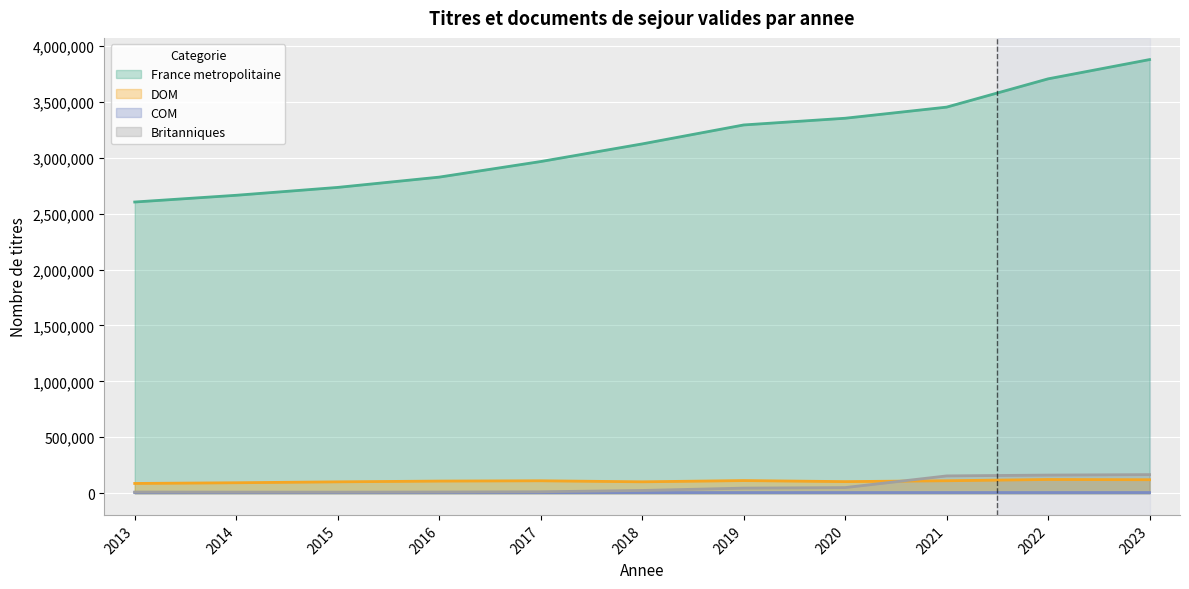

What is the value of the DOM point at the 5th from the left?

111190